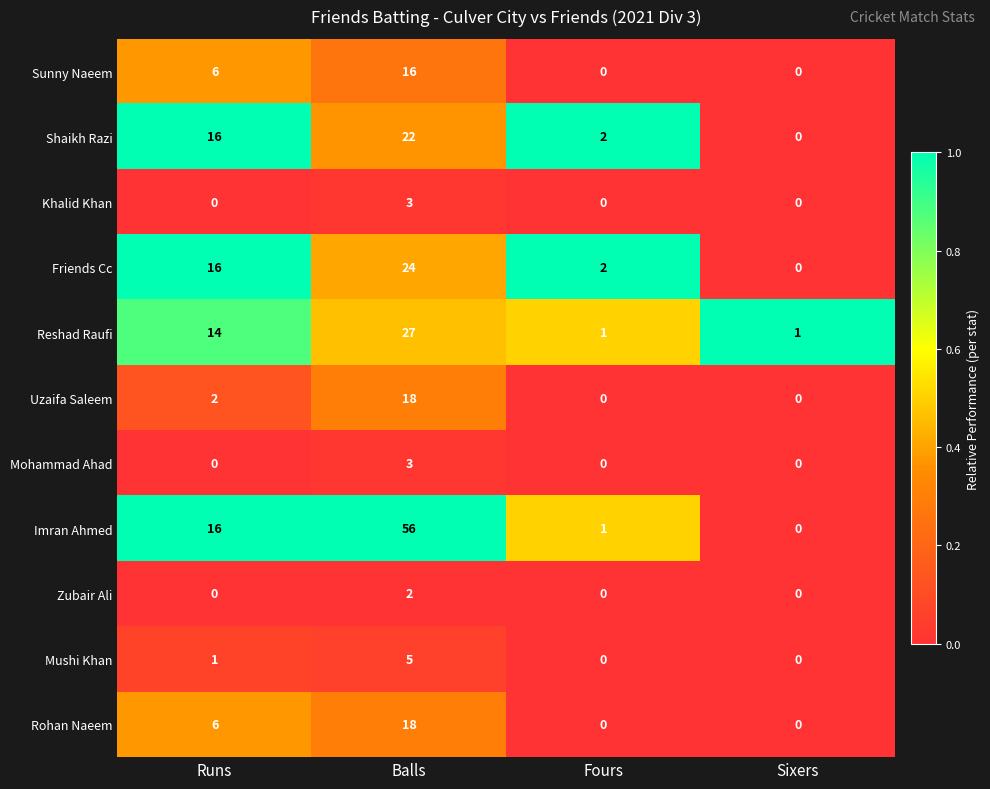

Where is Uzaifa Saleem nearest to the value 9?

Runs